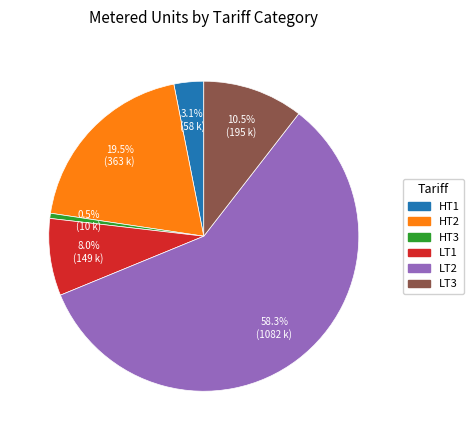

What is the ratio of the value at HT1 to the value at HT2?

0.2